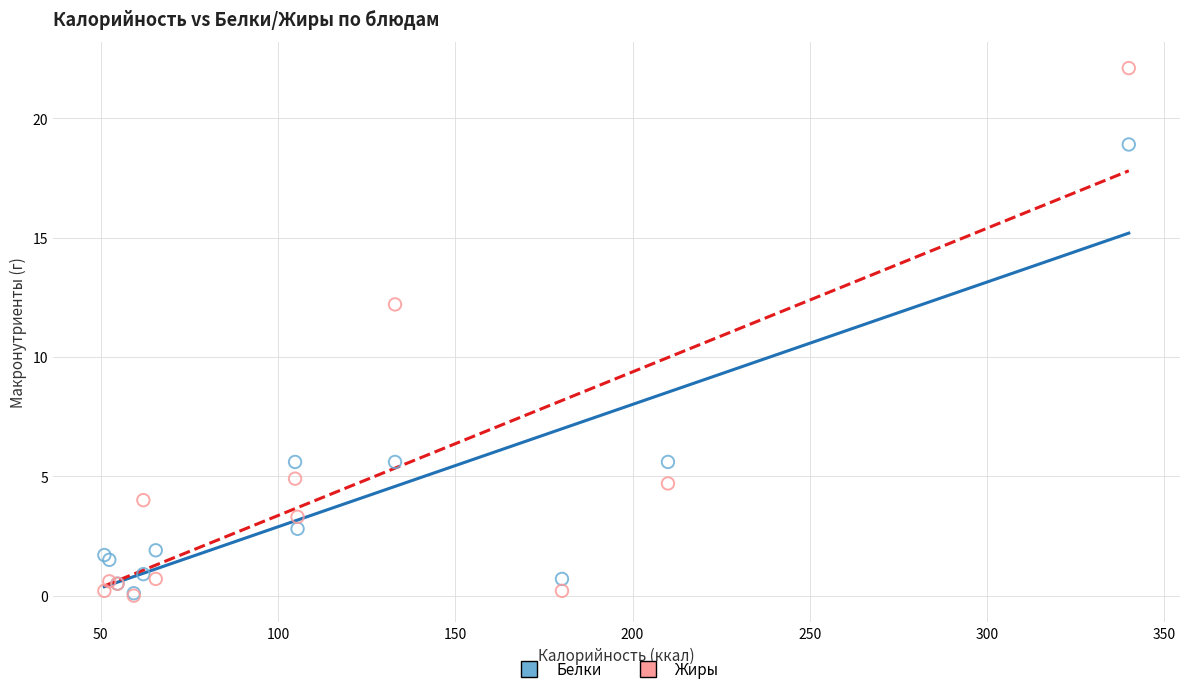

Across all series, what Y value is closest to 11?

12.2